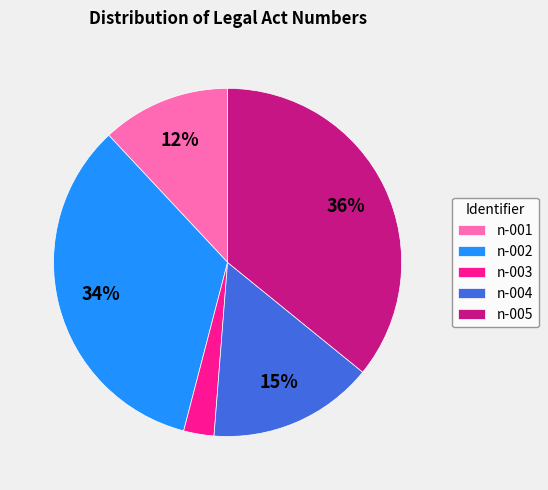

Rank the categories by value from lowest to highest.

n-003, n-001, n-004, n-002, n-005